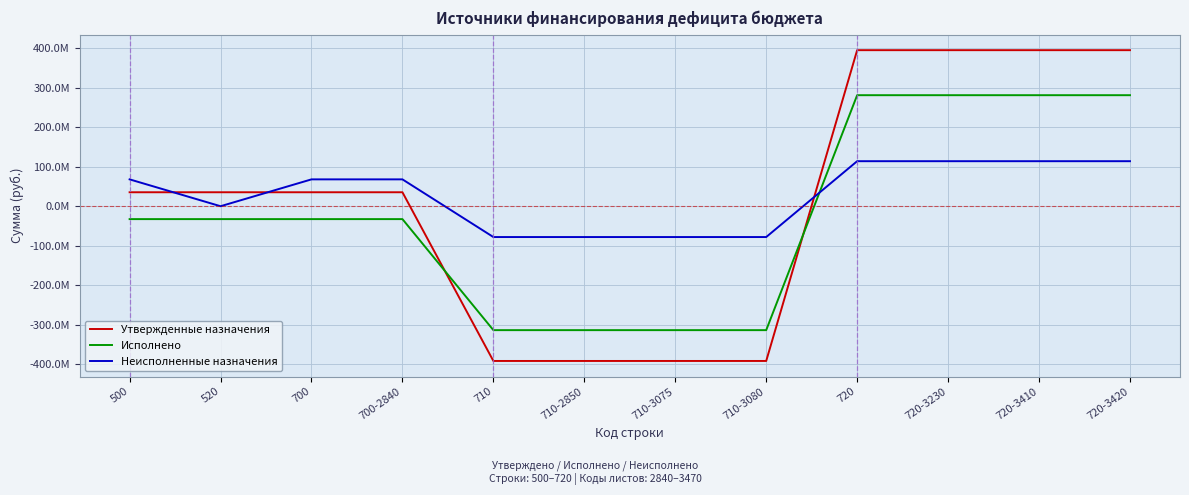

What are all the series names shown in the legend?

Утвержденные назначения, Исполнено, Неисполненные назначения